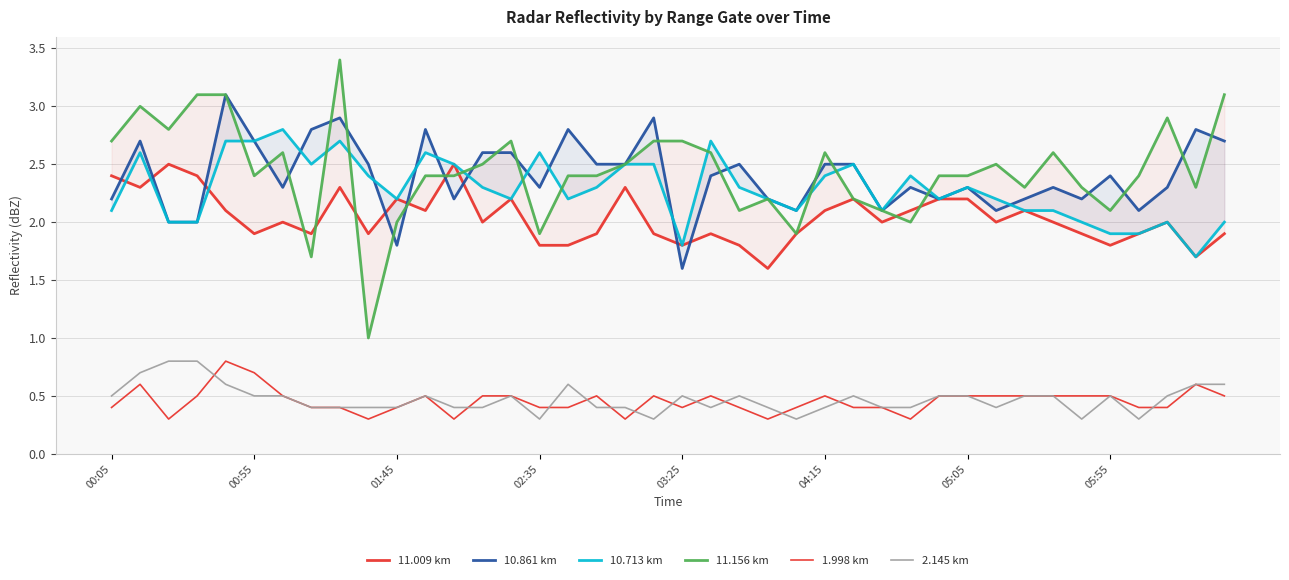

True or false: 11.009 km has a value of 2.1 at 11.

True